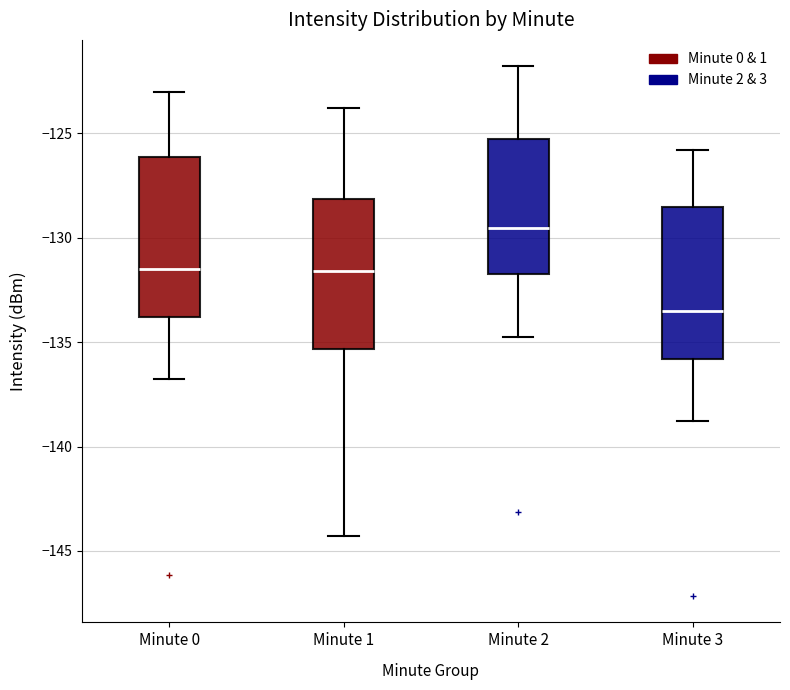

Reading left to right, transcribe this box plot: for each box, give where its median line is, the range the box spans, and where its two whiskers end, as read against the y-axis. The values are not printed on the chart, so give them approximately, as read against the axis.

Minute 0: median -131.5, box -134.0 to -126.0, whiskers -137.0 to -123.0
Minute 1: median -131.5, box -135.5 to -128.0, whiskers -144.5 to -124.0
Minute 2: median -129.5, box -132.0 to -125.5, whiskers -135.0 to -122.0
Minute 3: median -133.5, box -136.0 to -128.5, whiskers -139.0 to -126.0